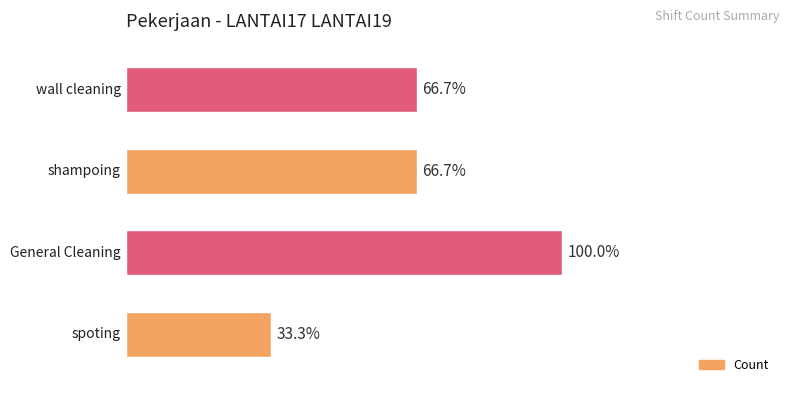

Does the chart contain any negative values?

No